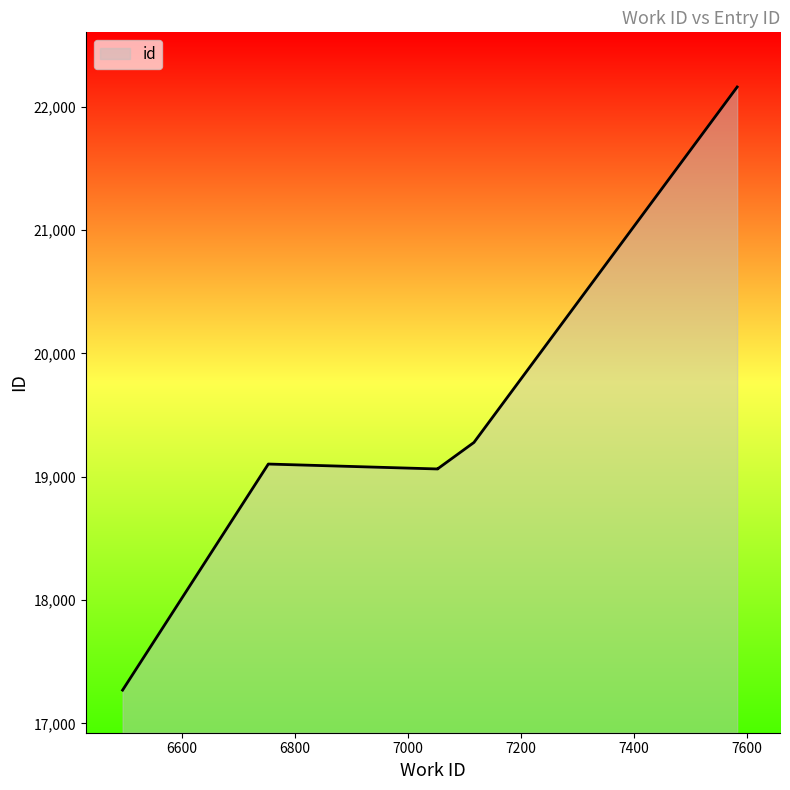

Which label corresponds to the largest value in the chart?

7583